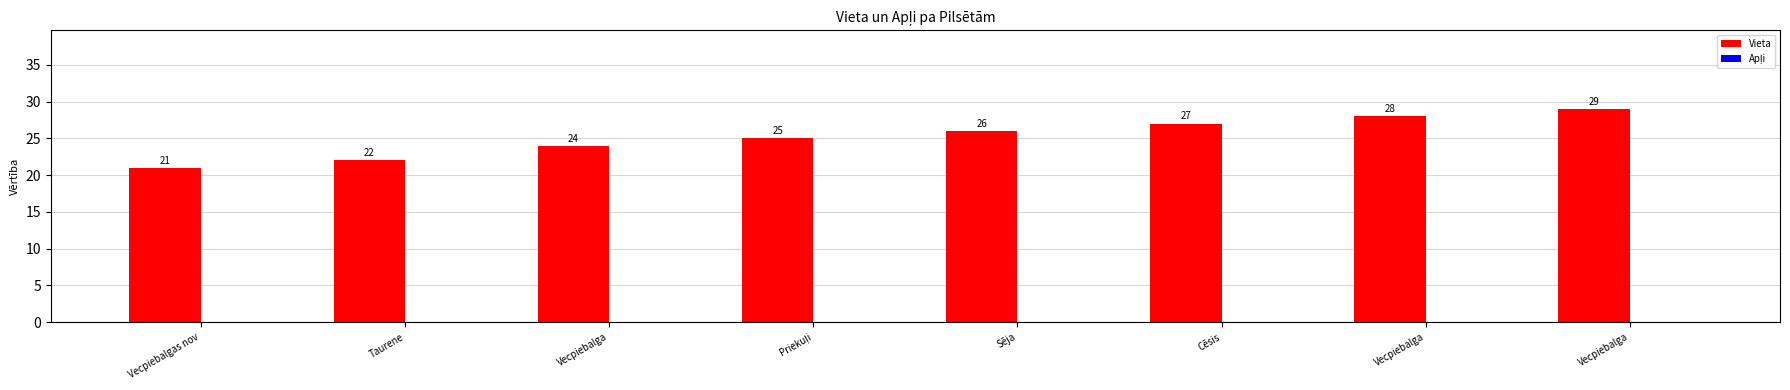

How many categories are shown in the chart?

8